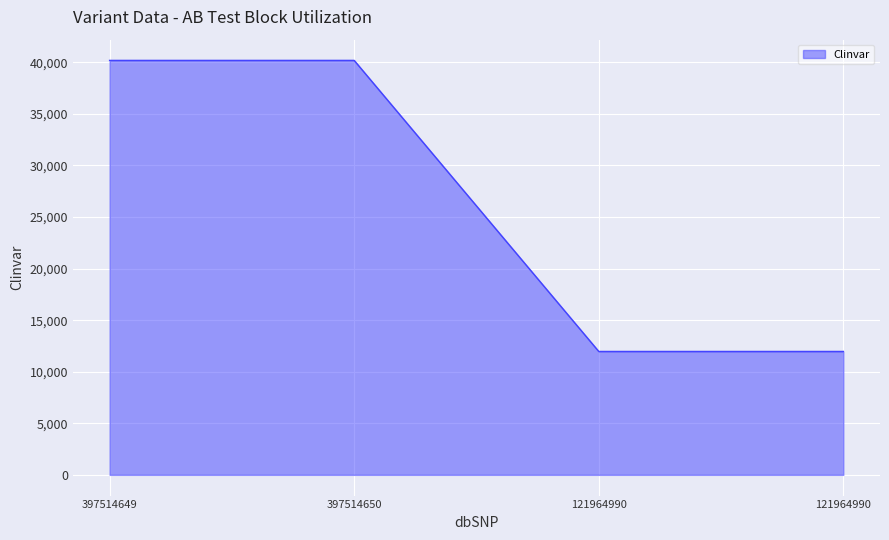

Rank the categories by value from lowest to highest.

121964990, 121964990, 397514649, 397514650